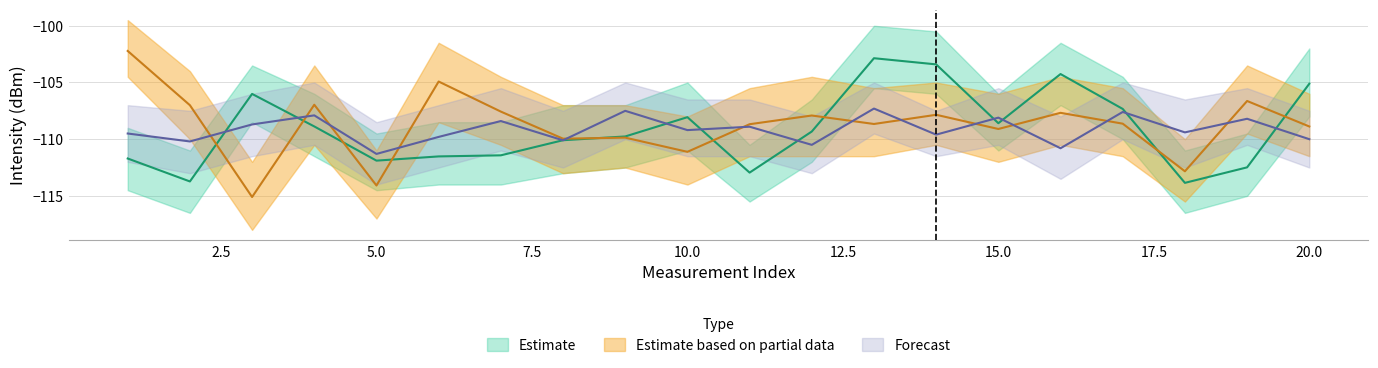

What are all the series names shown in the legend?

Estimate, Estimate based on partial data, Forecast